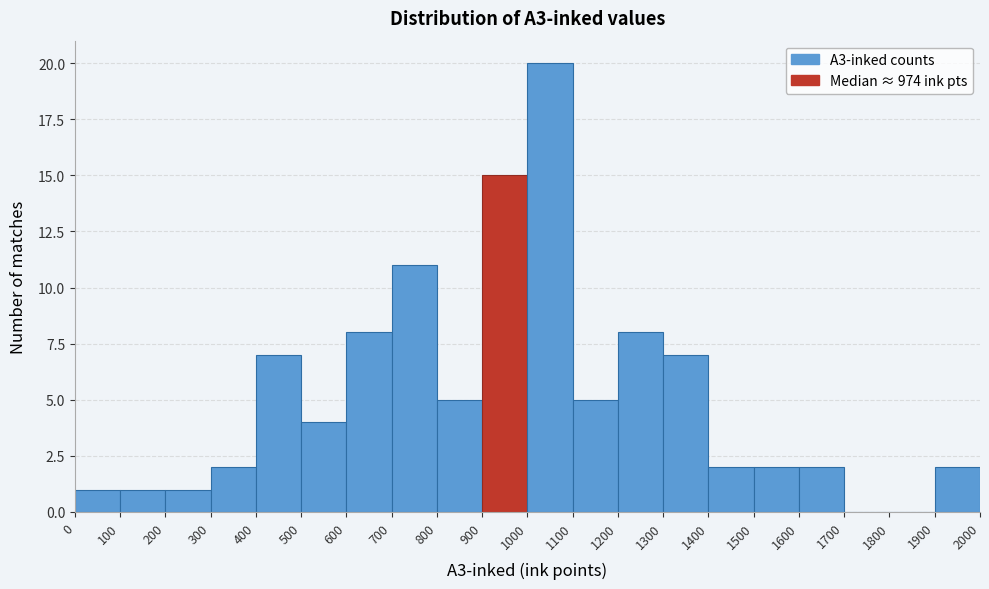

Reading left to right, list every bar in this chart as the range it spans on the x-axis followed by its height. The values are not printed on the chart, so give them approximately, as read against the axis.

0 to 100: 1
100 to 200: 1
200 to 300: 1
300 to 400: 2
400 to 500: 7
500 to 600: 4
600 to 700: 8
700 to 800: 11
800 to 900: 5
900 to 1000: 15
1000 to 1100: 20
1100 to 1200: 5
1200 to 1300: 8
1300 to 1400: 7
1400 to 1500: 2
1500 to 1600: 2
1600 to 1700: 2
1700 to 1800: 0
1800 to 1900: 0
1900 to 2000: 2